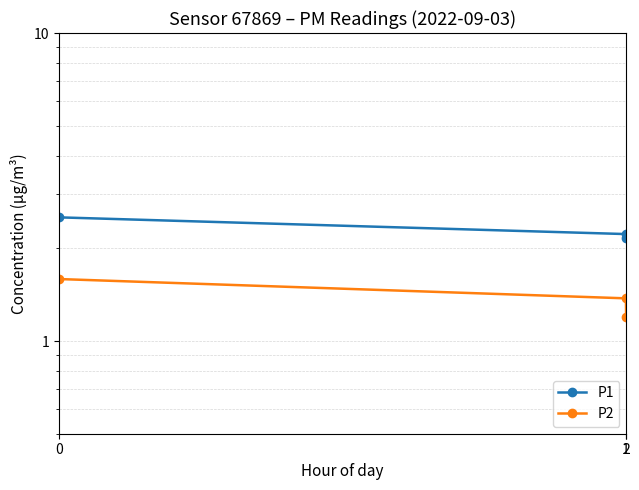

Is this an area chart (filled region under the line)?

No